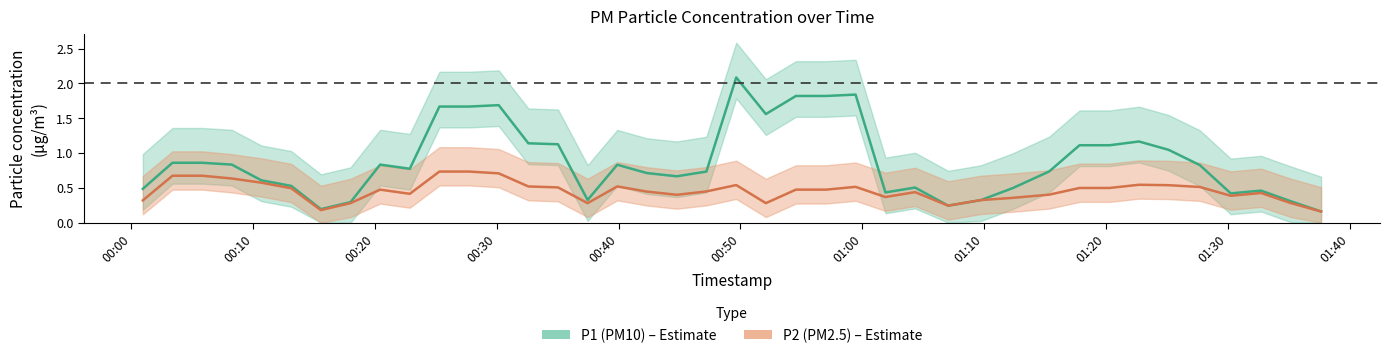

The P1 (PM10) series shows 0.3 at 14. True or false?

False